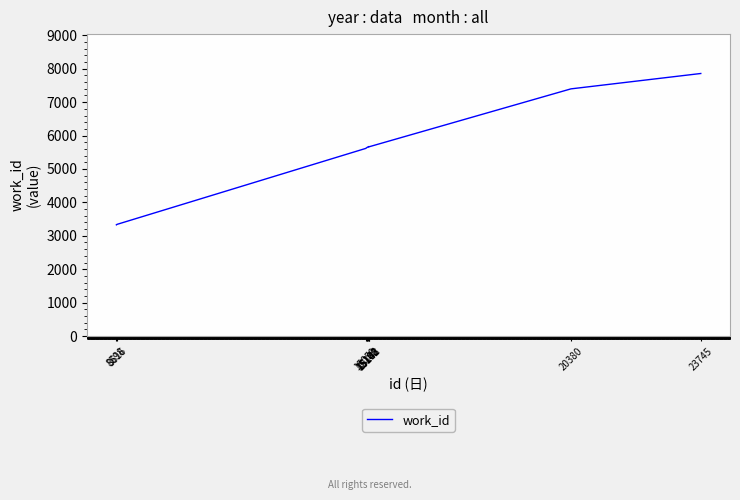

What is the difference between the maximum and second lowest values?

4515